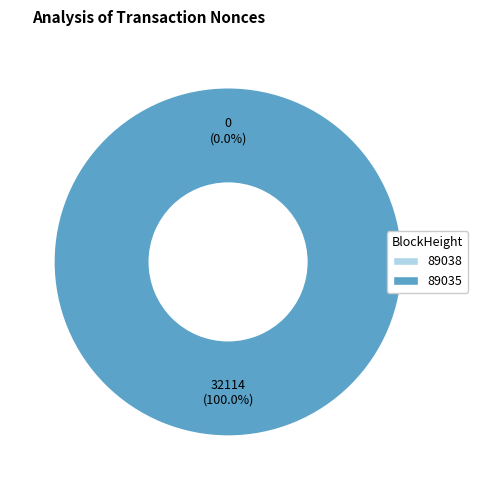

To the nearest percent, what is the difference between the 89038 and 89035 slice percentages?

100%